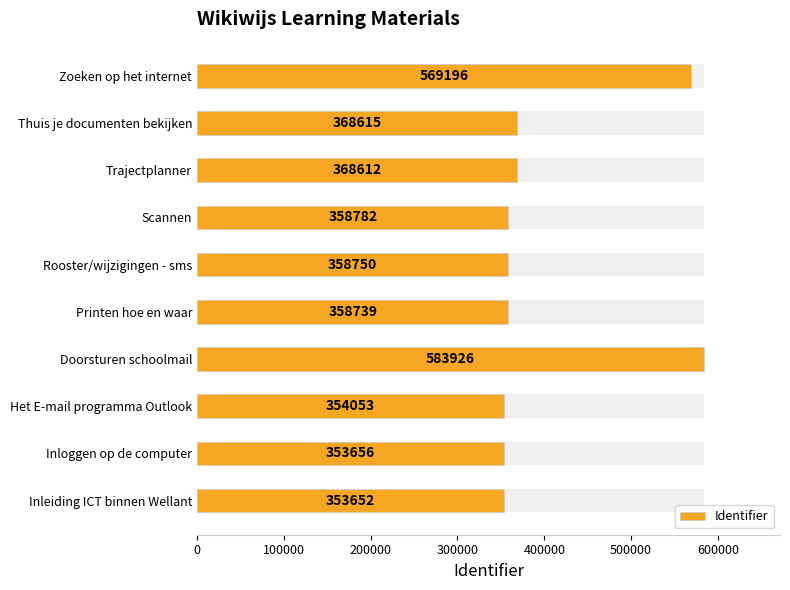

How many data points does each series have?

10